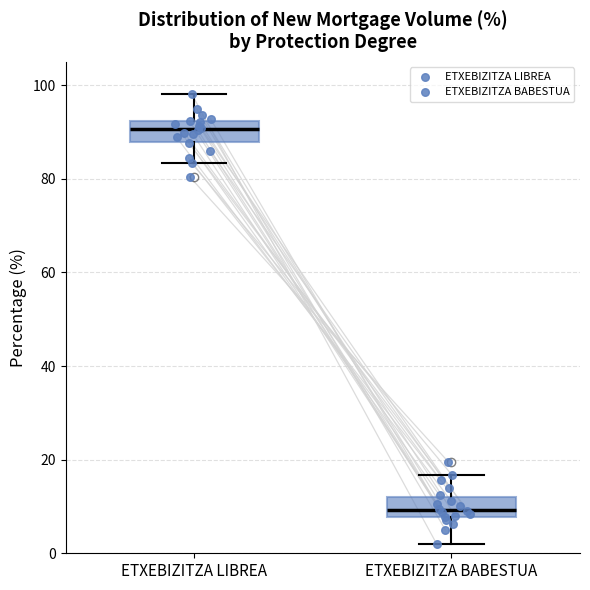

Which box's median line is the highest?

ETXEBIZITZA LIBREA